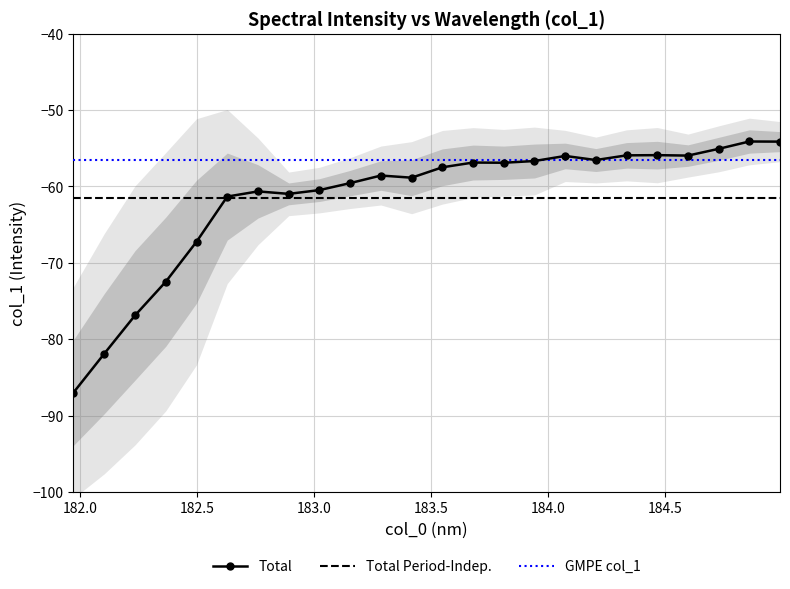

What is the lowest value of the GMPE col_1 series?

-56.6